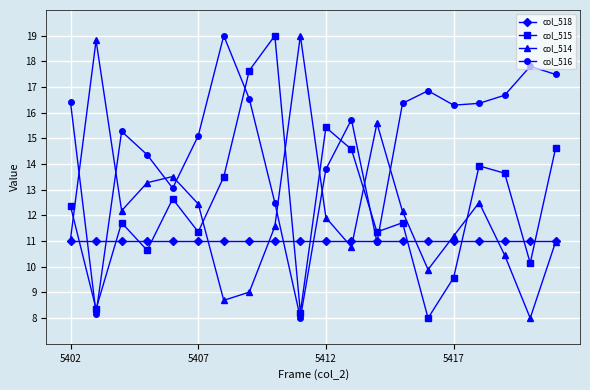

True or false: col_514 has more than 0 interior local peaks.

True